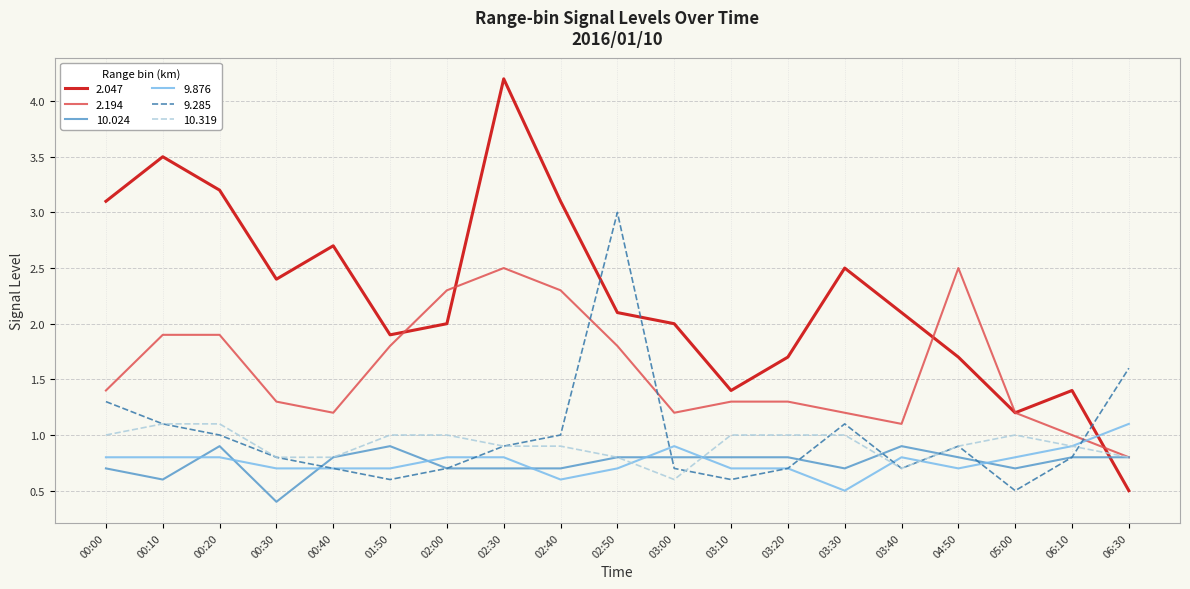

How many times do 9.285 and 2.047 cross each other?

3